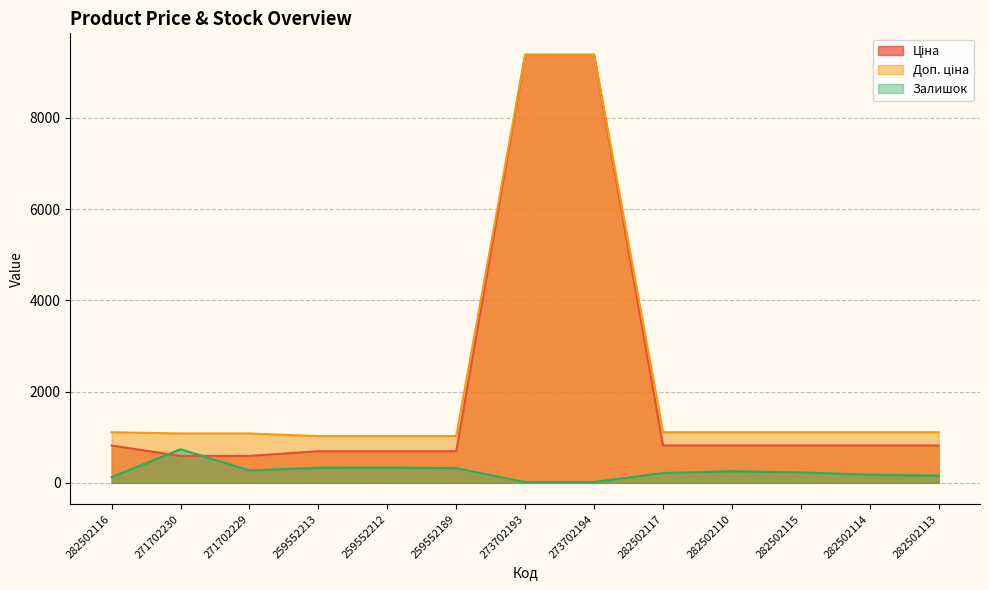

What is the difference between the maximum and minimum values in the Ціна series?

8794.0